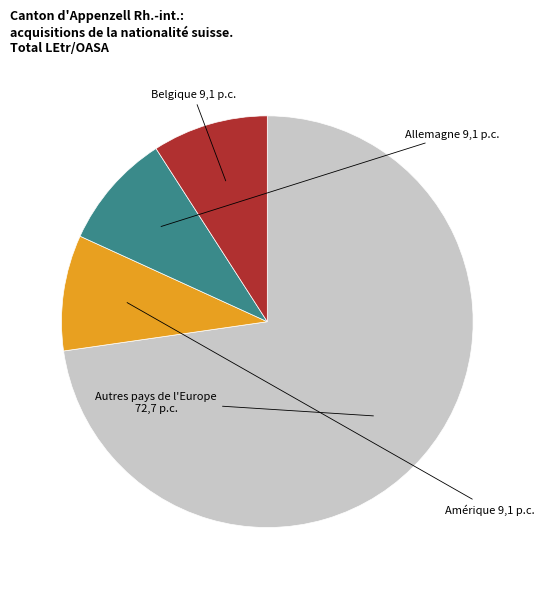

True or false: Amérique accounts for 1% of the total.

False